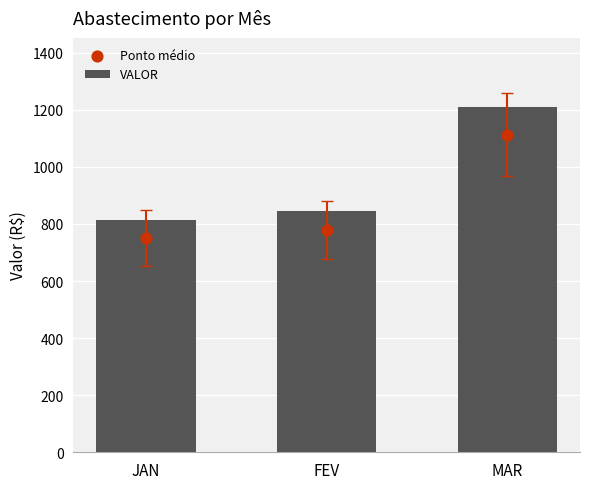

What are all the series names shown in the legend?

VALOR, Ponto médio